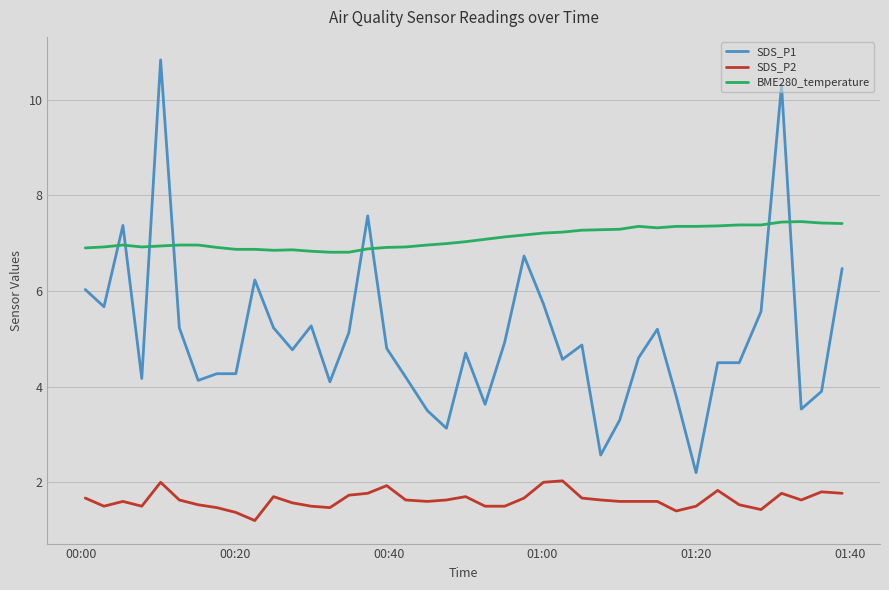

What is the maximum value shown in the chart?

10.8